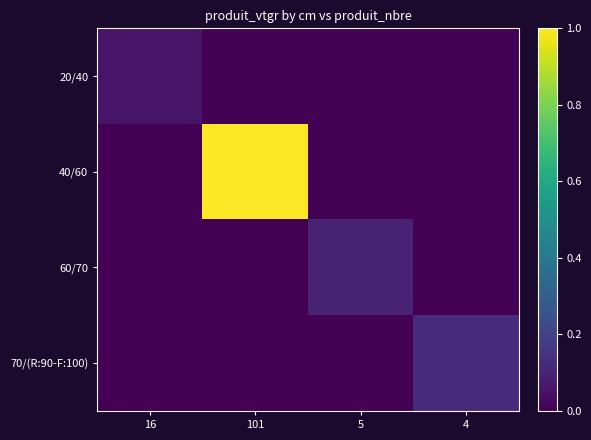

Reading left to right, list all the values displayed in this chart.

20/40: 16=0.1	101=0.0	5=0.0	4=0.0
40/60: 16=0.0	101=1.0	5=0.0	4=0.0
60/70: 16=0.0	101=0.0	5=0.1	4=0.0
70/(R:90-F:100): 16=0.0	101=0.0	5=0.0	4=0.1